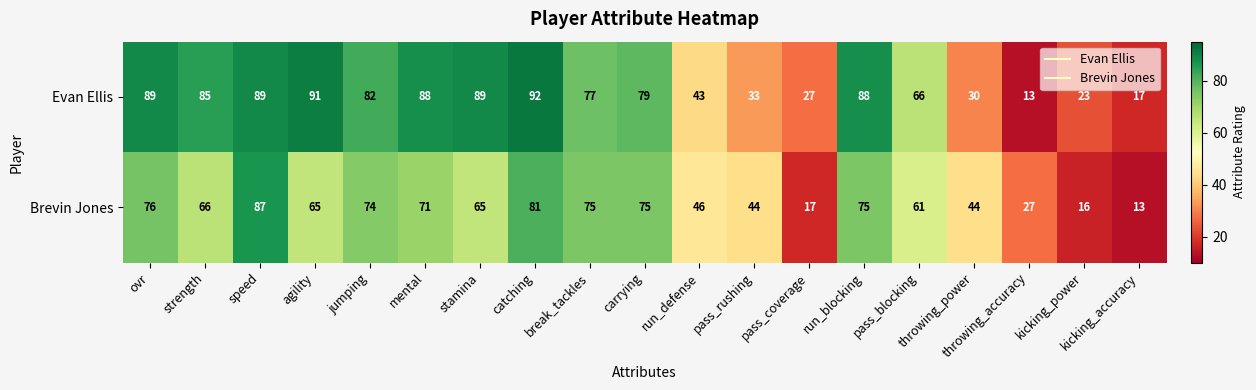

Rank the series by their maximum value, from highest to lowest.

Evan Ellis, Brevin Jones